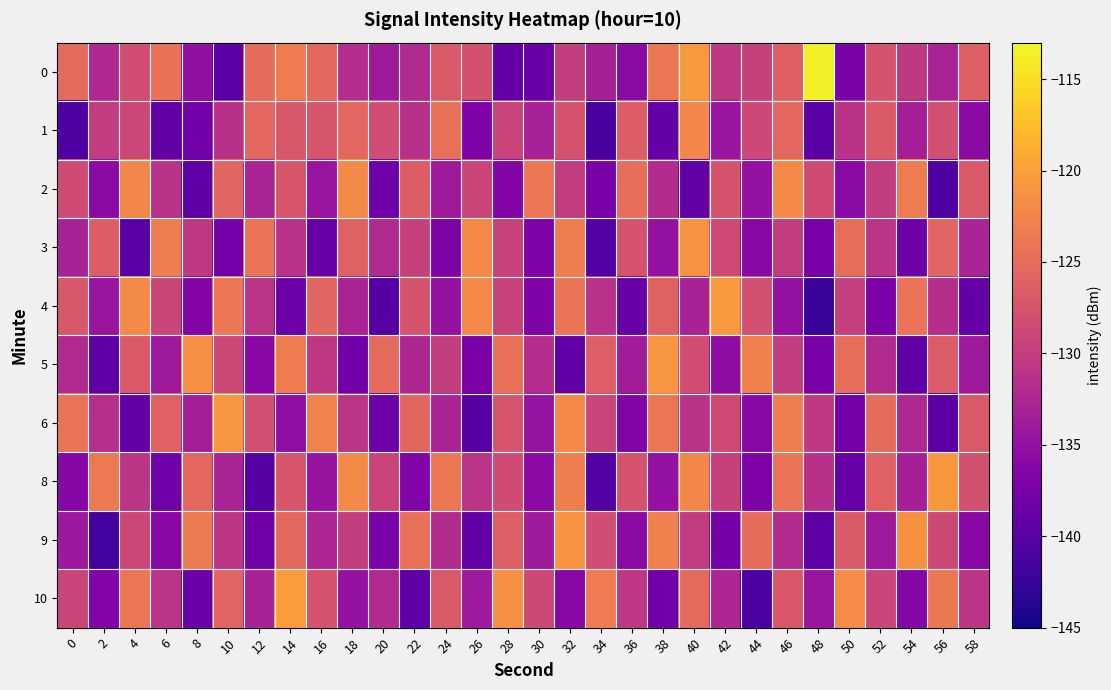

Reading left to right, list all the values displayed in this chart.

0: 0=-125.2	2=-132.4	4=-128.2	6=-124.4	8=-135.2	10=-139.9	12=-125.0	14=-123.3	16=-125.3	18=-131.8	20=-133.9	22=-132.2	24=-126.9	26=-127.8	28=-139.0	30=-138.5	32=-129.9	34=-133.3	36=-135.6	38=-124.0	40=-120.6	42=-130.4	44=-129.6	46=-126.2	48=-113.7	50=-137.2	52=-127.6	54=-130.4	56=-132.9	58=-126.1
1: 0=-140.8	2=-130.1	4=-129.0	6=-139.2	8=-137.9	10=-131.4	12=-125.5	14=-127.2	16=-127.5	18=-125.4	20=-128.3	22=-131.5	24=-124.6	26=-136.8	28=-129.3	30=-133.2	32=-127.7	34=-141.2	36=-126.5	38=-138.9	40=-122.3	42=-134.6	44=-128.8	46=-125.4	48=-139.9	50=-131.2	52=-126.8	54=-133.5	56=-128.1	58=-135.7
2: 0=-128.4	2=-135.7	4=-122.3	6=-131.2	8=-139.5	10=-125.7	12=-132.9	14=-127.3	16=-134.6	18=-121.9	20=-138.2	22=-126.6	24=-133.9	26=-129.1	28=-136.5	30=-123.8	32=-130.0	34=-137.3	36=-124.7	38=-131.9	40=-139.2	42=-127.6	44=-134.9	46=-122.1	48=-128.5	50=-135.8	52=-130.0	54=-123.3	56=-140.7	58=-126.9
3: 0=-133.2	2=-126.6	4=-139.9	6=-123.1	8=-130.5	10=-137.8	12=-124.0	14=-131.3	16=-138.7	18=-125.9	20=-132.2	22=-129.6	24=-136.9	26=-122.1	28=-129.5	30=-136.8	32=-123.0	34=-140.3	36=-127.7	38=-134.9	40=-121.2	42=-128.6	44=-135.9	46=-130.1	48=-137.5	50=-124.8	52=-131.0	54=-138.3	56=-125.7	58=-132.9
4: 0=-127.2	2=-134.6	4=-121.9	6=-129.1	8=-136.5	10=-123.8	12=-131.0	14=-138.3	16=-125.7	18=-132.9	20=-140.2	22=-127.6	24=-134.9	26=-122.1	28=-129.5	30=-136.8	32=-124.0	34=-131.3	36=-138.7	38=-125.9	40=-133.2	42=-120.6	44=-127.9	46=-135.1	48=-142.5	50=-129.8	52=-137.0	54=-124.3	56=-131.7	58=-138.9
5: 0=-132.2	2=-139.6	4=-126.9	6=-134.1	8=-121.5	10=-128.8	12=-136.0	14=-123.3	16=-130.7	18=-137.9	20=-125.2	22=-132.6	24=-129.9	26=-137.1	28=-124.5	30=-131.8	32=-139.0	34=-126.3	36=-133.7	38=-120.9	40=-128.2	42=-135.6	44=-122.9	46=-130.1	48=-137.5	50=-124.8	52=-132.0	54=-139.3	56=-126.7	58=-133.9
6: 0=-124.2	2=-131.6	4=-138.9	6=-126.1	8=-133.5	10=-120.8	12=-128.0	14=-135.3	16=-122.7	18=-130.9	20=-138.2	22=-125.6	24=-132.9	26=-140.1	28=-127.5	30=-134.8	32=-122.0	34=-129.3	36=-136.7	38=-123.9	40=-131.2	42=-128.6	44=-135.9	46=-123.1	48=-130.5	50=-137.8	52=-125.0	54=-132.3	56=-139.7	58=-126.9
8: 0=-136.2	2=-123.6	4=-130.9	6=-138.1	8=-125.5	10=-132.8	12=-140.0	14=-127.3	16=-134.7	18=-121.9	20=-129.2	22=-136.6	24=-123.9	26=-131.1	28=-128.5	30=-135.8	32=-123.0	34=-140.3	36=-127.7	38=-134.9	40=-122.2	42=-129.6	44=-136.9	46=-124.1	48=-131.5	50=-138.8	52=-126.0	54=-133.3	56=-120.7	58=-127.9
9: 0=-134.2	2=-141.6	4=-128.9	6=-136.1	8=-123.5	10=-130.8	12=-138.0	14=-125.3	16=-132.7	18=-129.9	20=-137.2	22=-124.6	24=-131.9	26=-139.1	28=-126.5	30=-133.8	32=-121.0	34=-128.3	36=-135.7	38=-122.9	40=-130.2	42=-137.6	44=-124.9	46=-132.1	48=-139.5	50=-126.8	52=-134.0	54=-121.3	56=-128.7	58=-135.9
10: 0=-129.2	2=-136.6	4=-123.9	6=-131.1	8=-138.5	10=-125.8	12=-133.0	14=-120.3	16=-127.7	18=-134.9	20=-132.2	22=-139.6	24=-126.9	26=-134.1	28=-121.5	30=-128.8	32=-136.0	34=-123.3	36=-130.7	38=-137.9	40=-125.2	42=-132.6	44=-140.9	46=-127.1	48=-134.5	50=-121.8	52=-129.0	54=-136.3	56=-123.7	58=-130.9